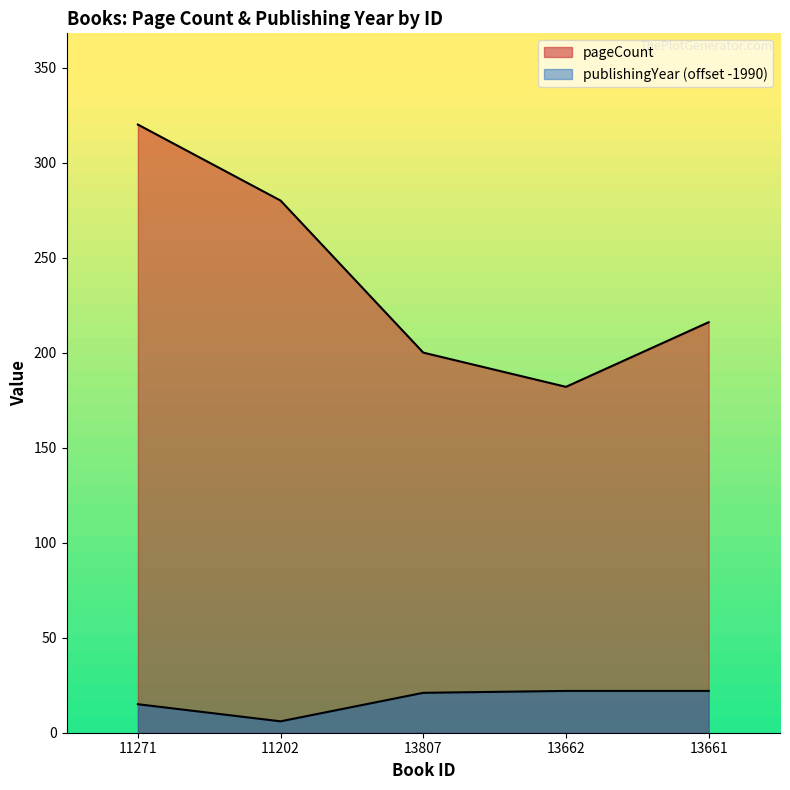

Is the value of pageCount at 13662 greater than the value of publishingYear at 11202?

Yes